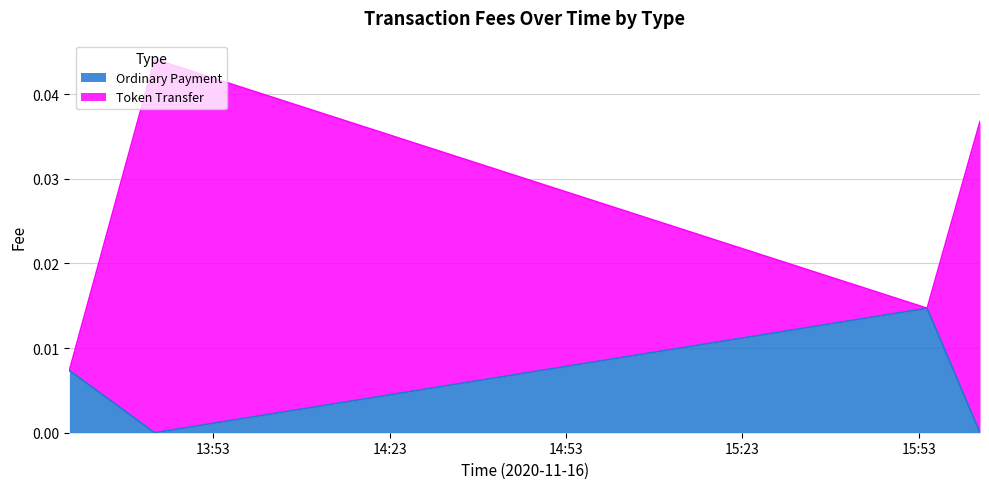

How many data points in Ordinary Payment are above 0?

2